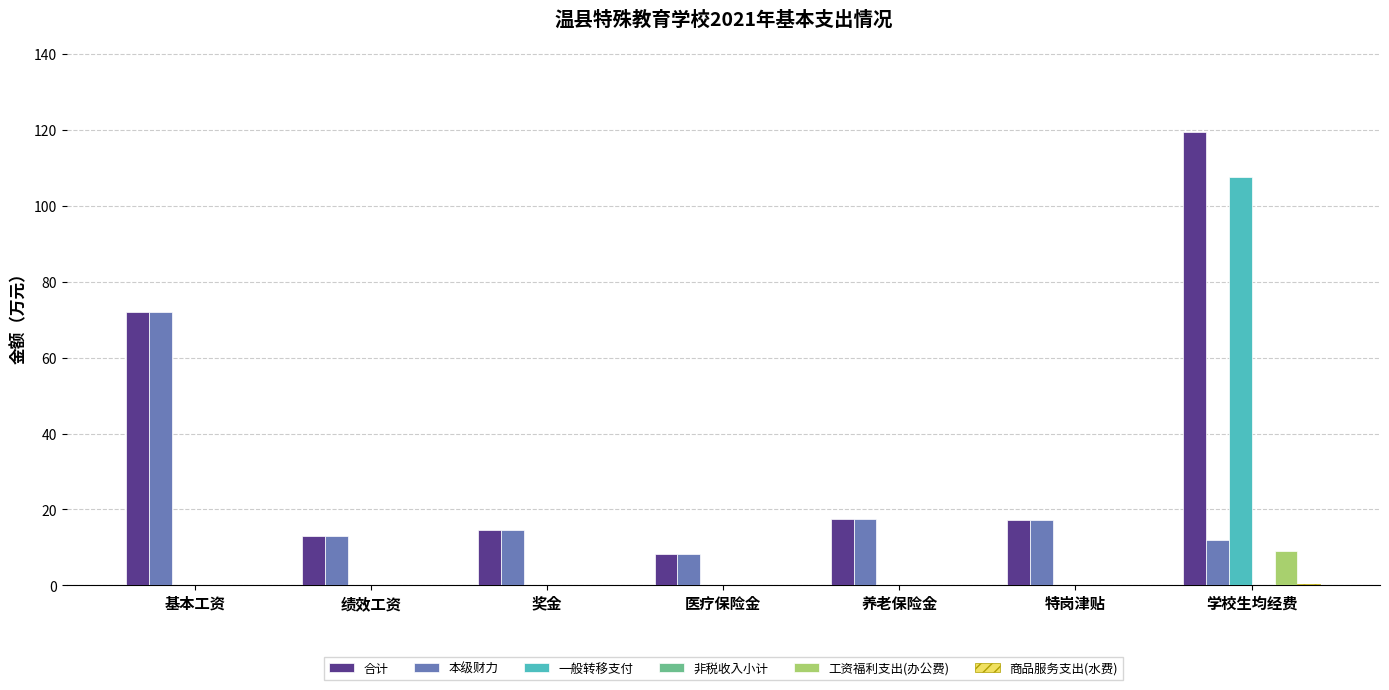

What is the sum of all 一般转移支付 values?

107.5